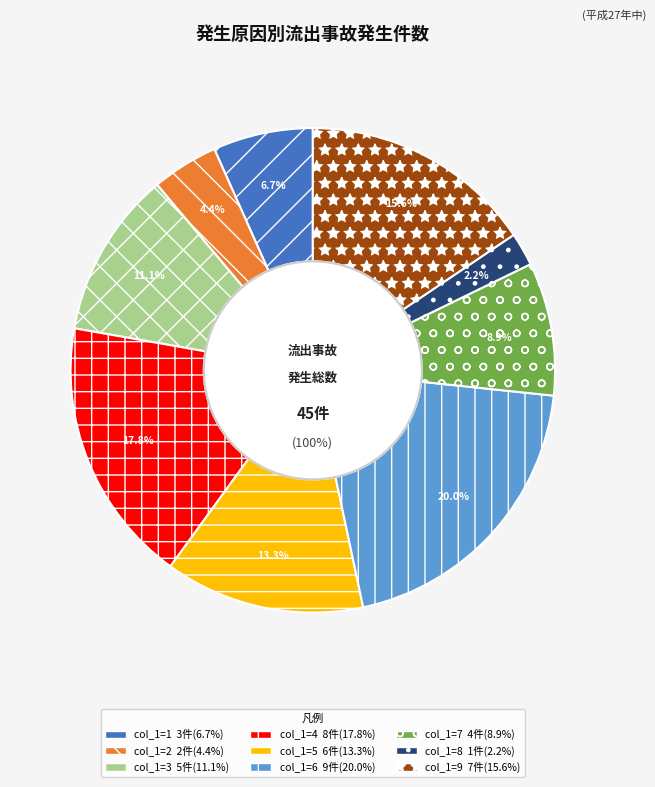

What percentage do 8 and 6 together represent?

22.2%